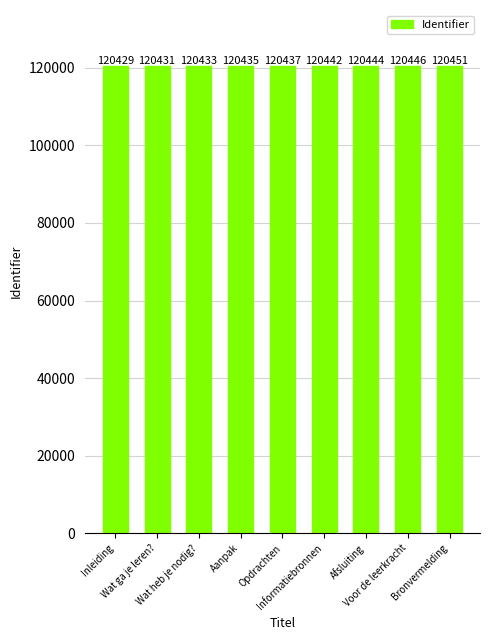

What is the minimum value shown in the chart?

120429